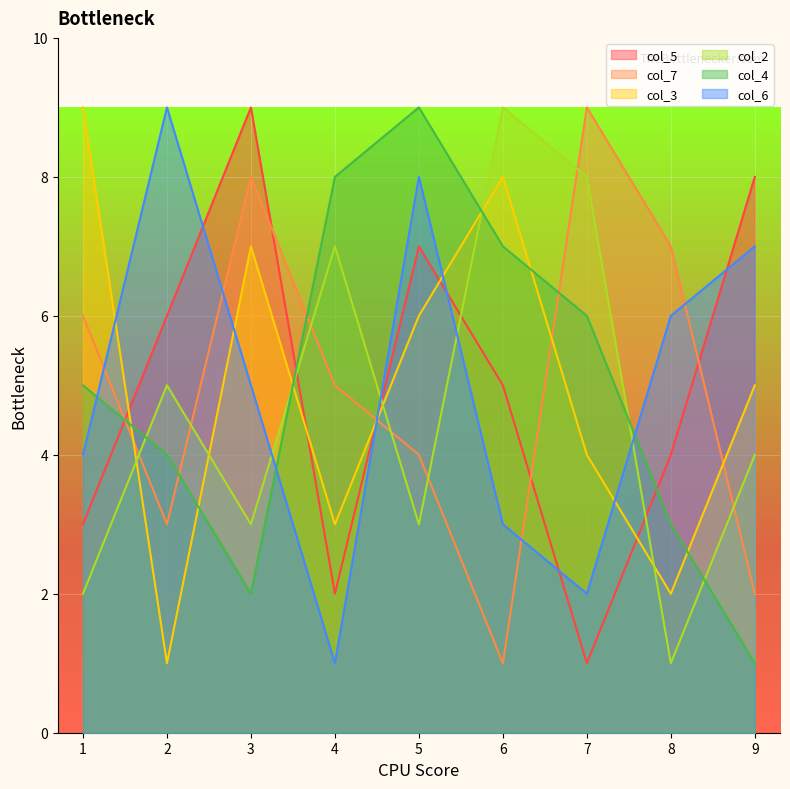

Between which two adjacent categories do col_5 and col_2 first intersect?

3 and 4